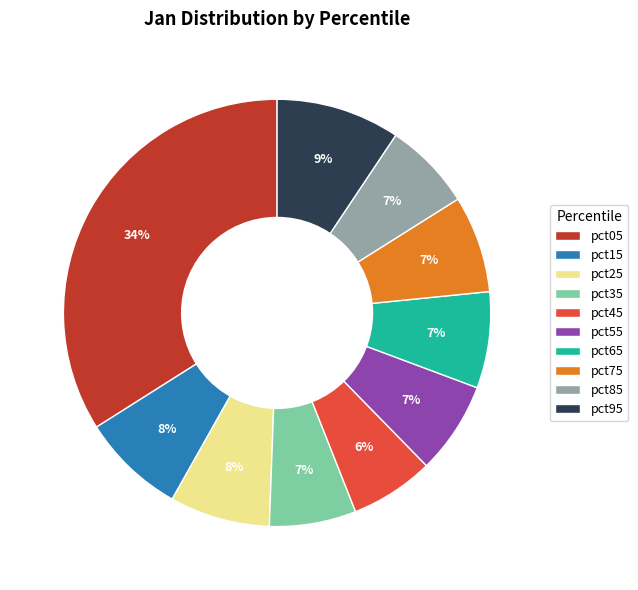

Does any single category account for the majority?

No